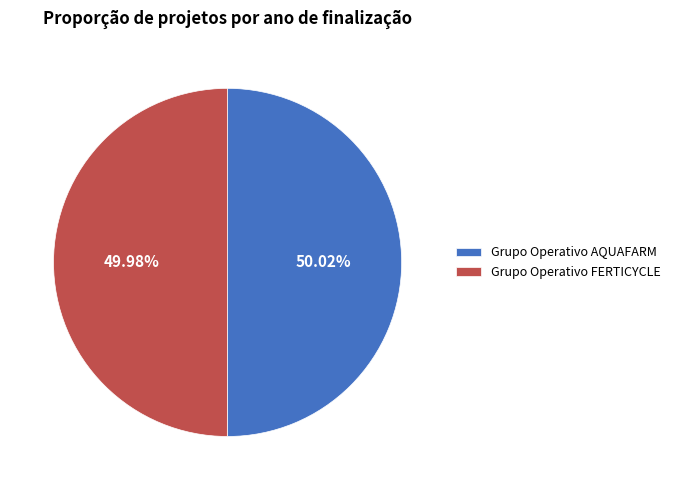

To the nearest percent, what portion does Grupo Operativo FERTICYCLE represent?

50%